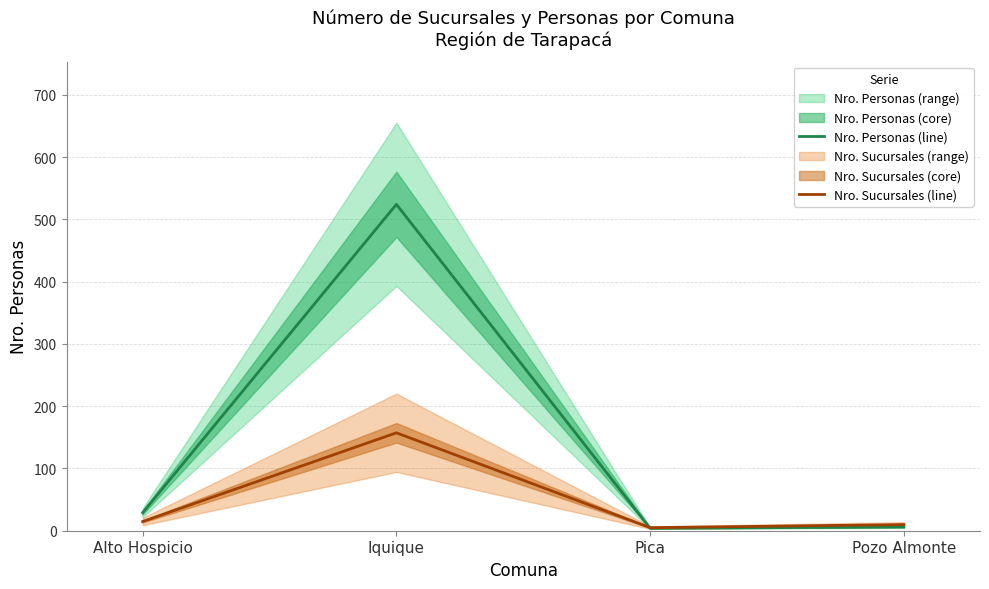

What is the label of the 4th point from the right?

Alto Hospicio